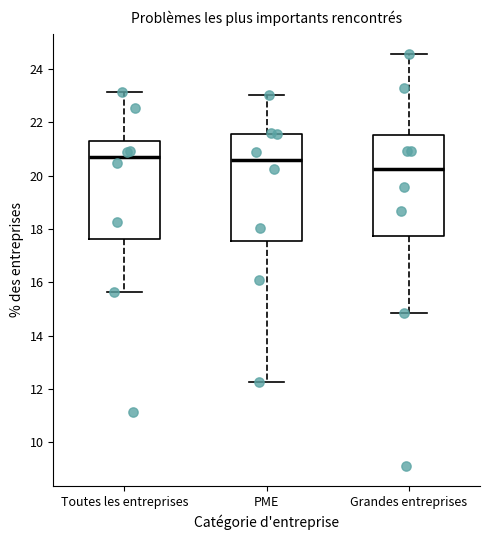

Where is the upper edge of the box for PME on the y-axis? The values are not printed on the chart, so give them approximately, as read against the axis.

21.6